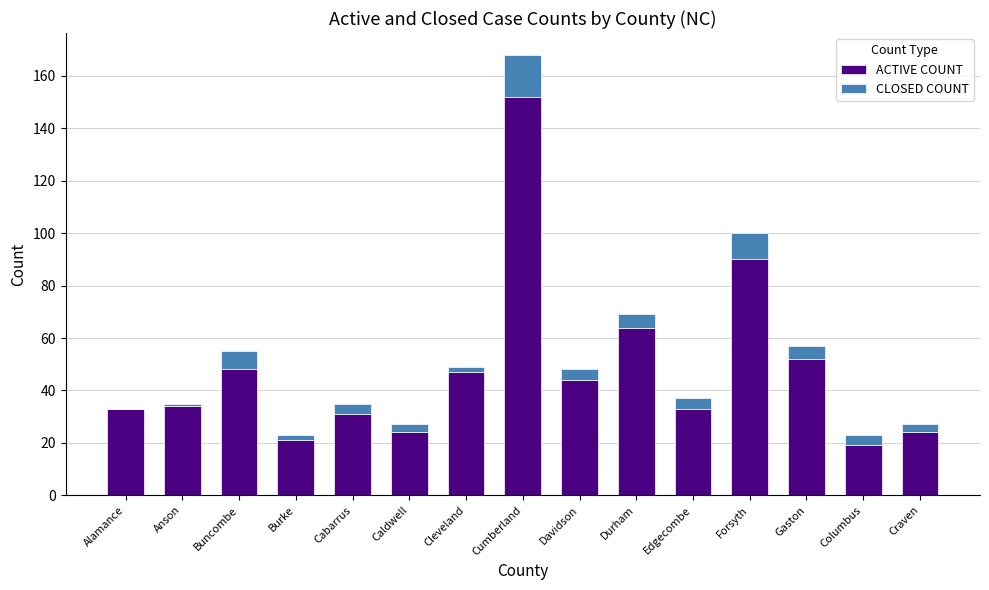

The ACTIVE COUNT series shows 33 at Edgecombe. True or false?

True